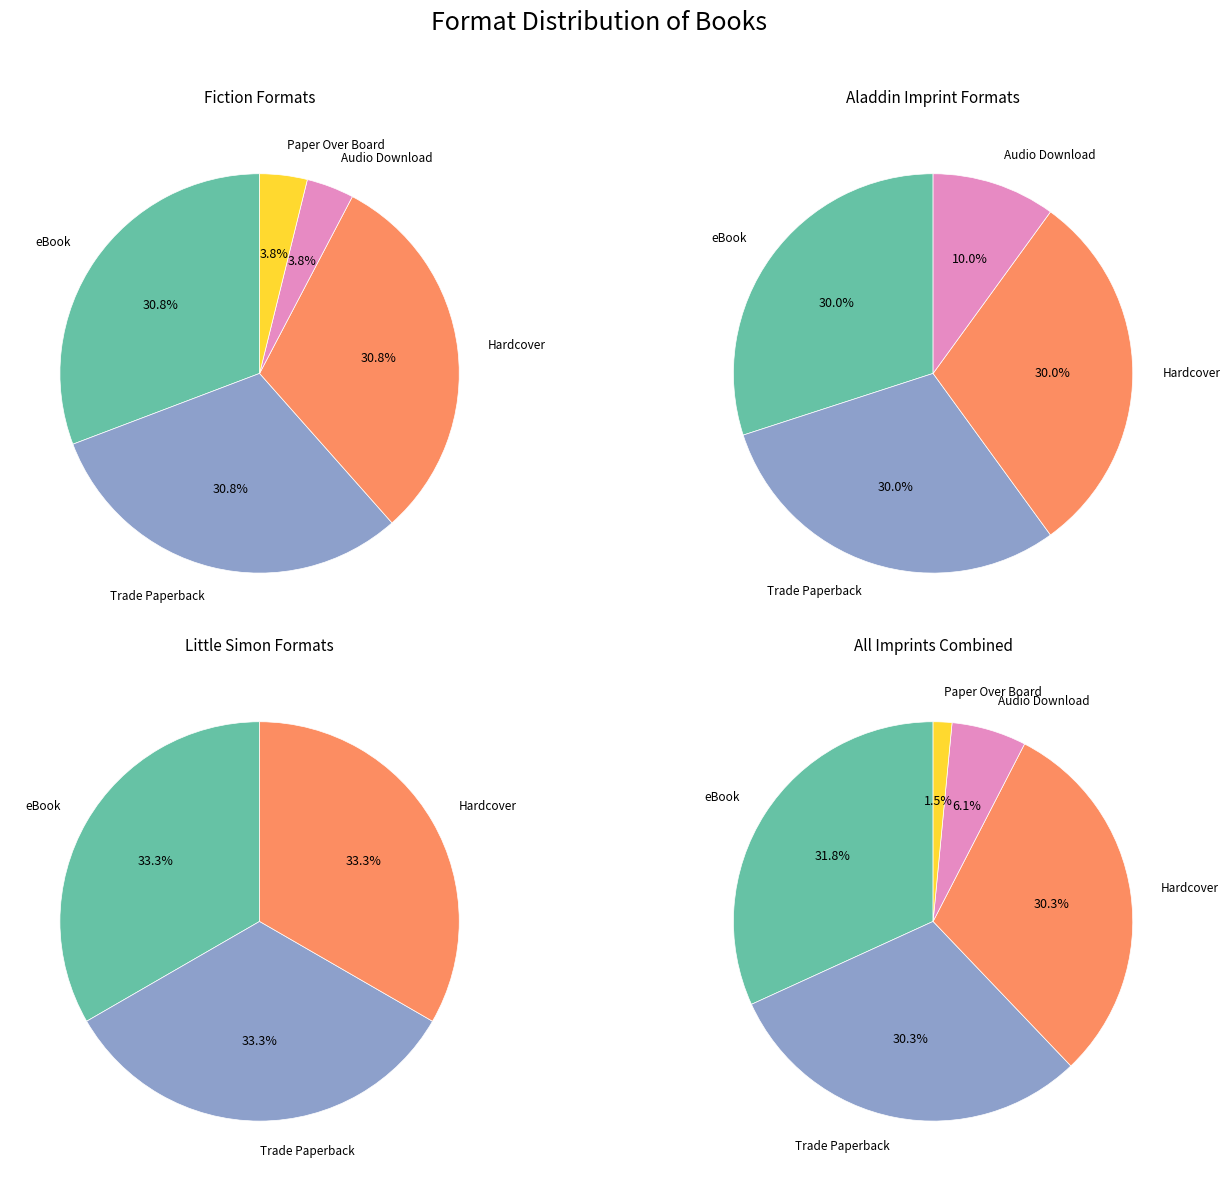

Which has a higher value, eBook or Audio Download?

eBook